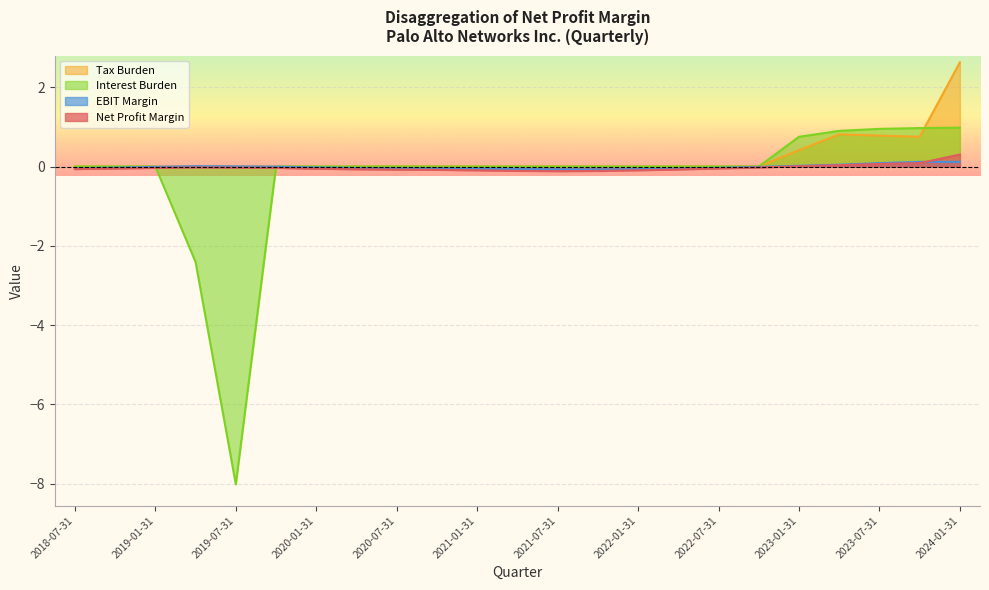

How many intersections are there between Tax Burden and Interest Burden?

1